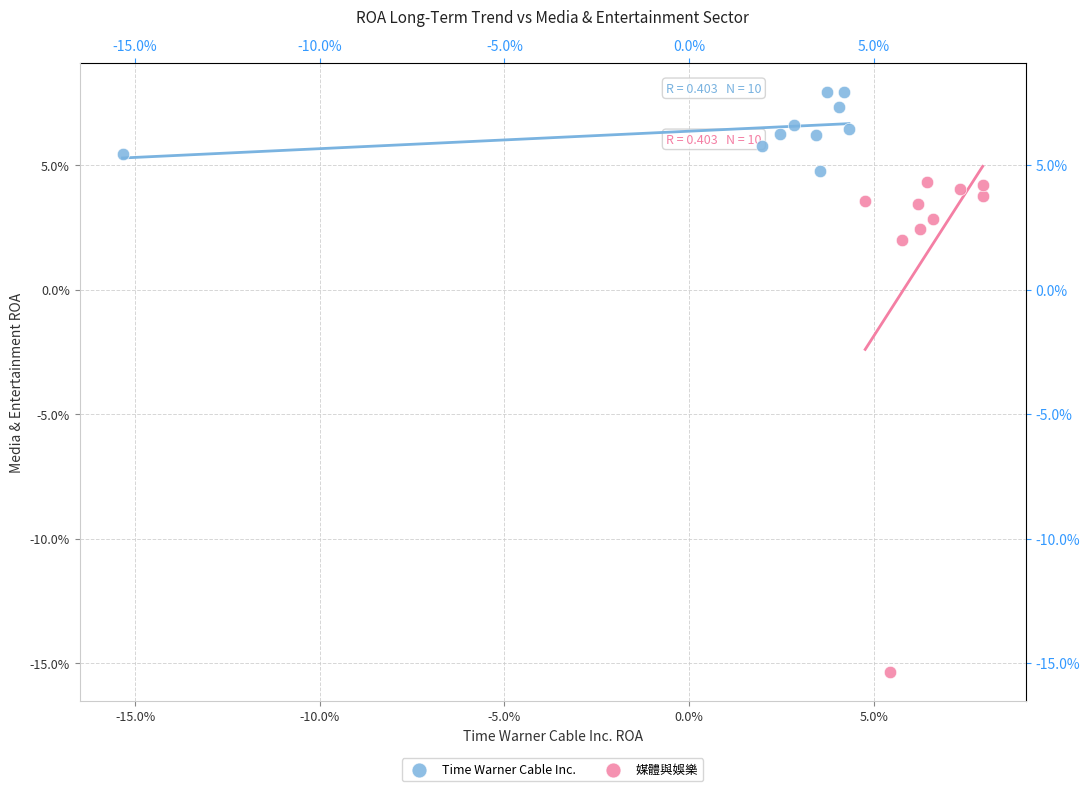

What are all the series names shown in the legend?

Time Warner Cable Inc., 媒體與娛樂